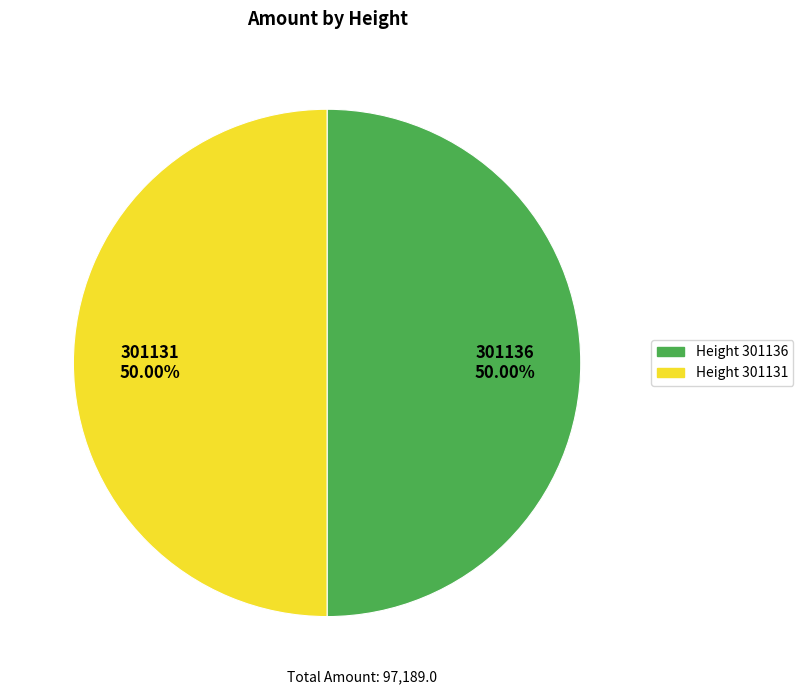

Do Height 301131 and Height 301136 together represent more than half of the pie?

Yes